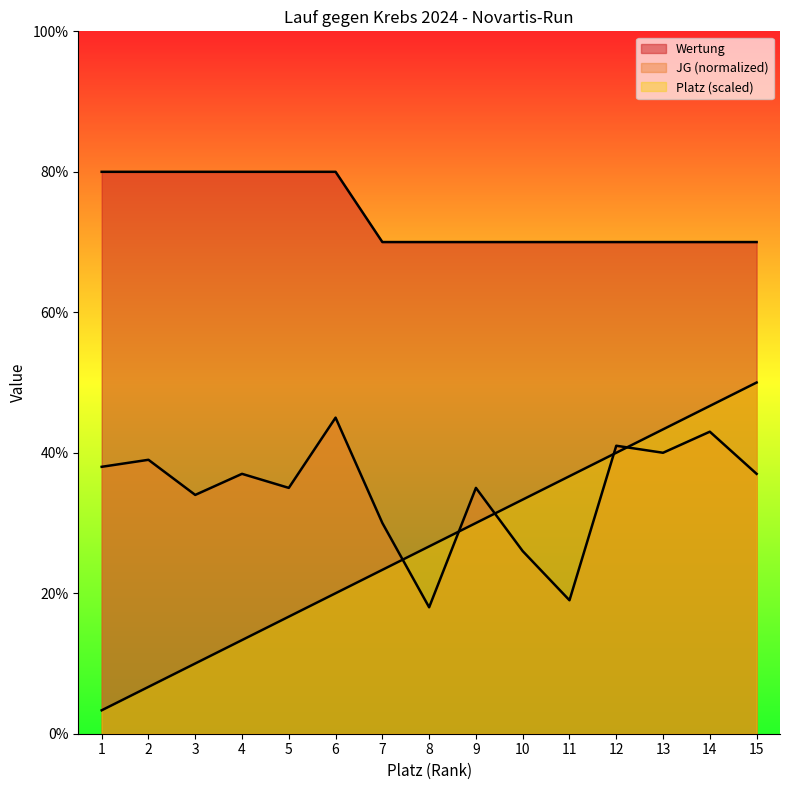

At which label does JG first exceed 3?

1